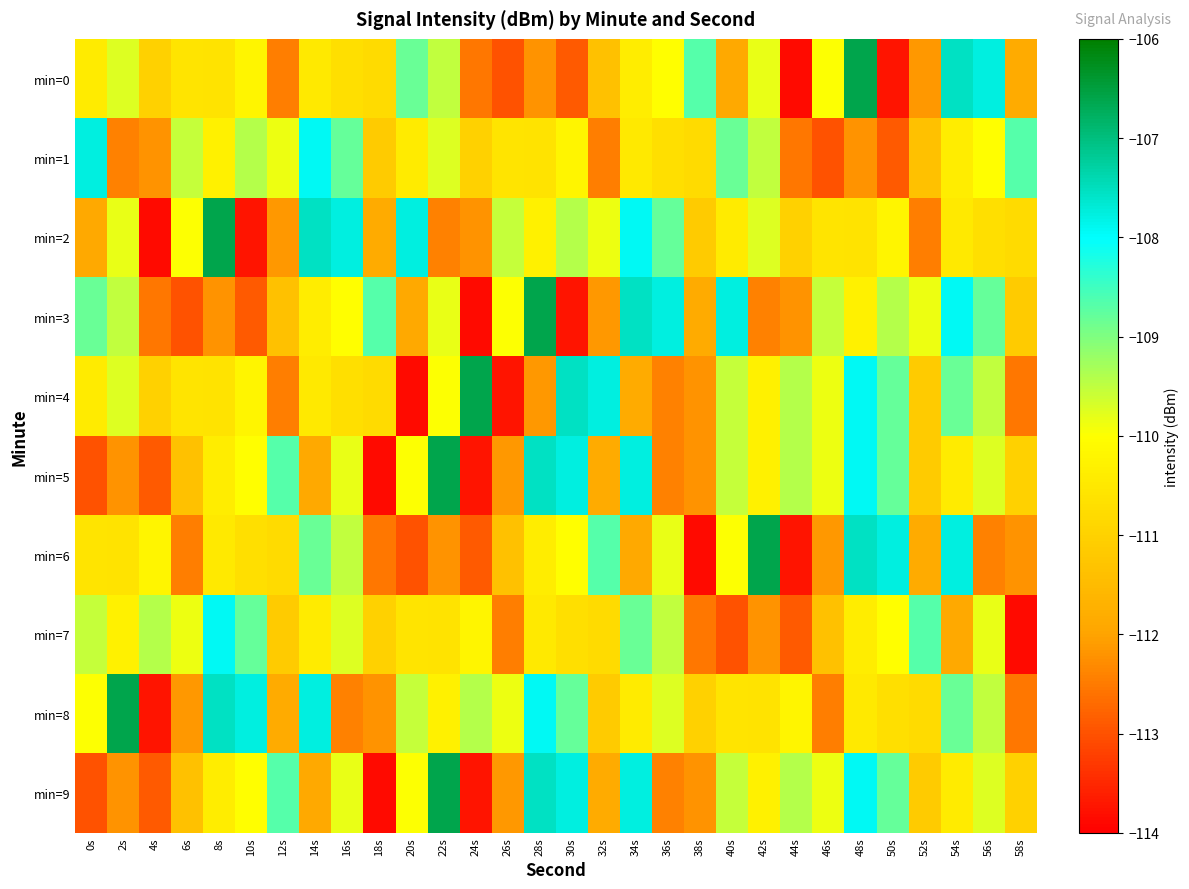

Reading left to right, transcribe all the data shown in this chart.

min=0: 0s=-110.4	2s=-109.7	4s=-111.0	6s=-110.6	8s=-110.6	10s=-110.2	12s=-112.4	14s=-110.5	16s=-110.7	18s=-110.8	20s=-108.8	22s=-109.5	24s=-112.5	26s=-113.0	28s=-112.2	30s=-112.9	32s=-111.3	34s=-110.4	36s=-110.0	38s=-108.7	40s=-111.9	42s=-109.8	44s=-113.9	46s=-110.0	48s=-106.6	50s=-113.7	52s=-112.1	54s=-107.5	56s=-107.8	58s=-111.9
min=1: 0s=-107.8	2s=-112.4	4s=-112.2	6s=-109.5	8s=-110.3	10s=-109.4	12s=-109.8	14s=-107.9	16s=-108.8	18s=-111.1	20s=-110.4	22s=-109.7	24s=-111.0	26s=-110.6	28s=-110.6	30s=-110.2	32s=-112.4	34s=-110.5	36s=-110.7	38s=-110.8	40s=-108.8	42s=-109.5	44s=-112.5	46s=-113.0	48s=-112.2	50s=-112.9	52s=-111.3	54s=-110.4	56s=-110.0	58s=-108.7
min=2: 0s=-111.9	2s=-109.8	4s=-113.9	6s=-110.0	8s=-106.6	10s=-113.7	12s=-112.1	14s=-107.5	16s=-107.8	18s=-111.9	20s=-107.8	22s=-112.4	24s=-112.2	26s=-109.5	28s=-110.3	30s=-109.4	32s=-109.8	34s=-107.9	36s=-108.8	38s=-111.1	40s=-110.4	42s=-109.7	44s=-111.0	46s=-110.6	48s=-110.6	50s=-110.2	52s=-112.4	54s=-110.5	56s=-110.7	58s=-110.8
min=3: 0s=-108.8	2s=-109.5	4s=-112.5	6s=-113.0	8s=-112.2	10s=-112.9	12s=-111.3	14s=-110.4	16s=-110.0	18s=-108.7	20s=-111.9	22s=-109.8	24s=-113.9	26s=-110.0	28s=-106.6	30s=-113.7	32s=-112.1	34s=-107.5	36s=-107.8	38s=-111.9	40s=-107.8	42s=-112.4	44s=-112.2	46s=-109.5	48s=-110.3	50s=-109.4	52s=-109.8	54s=-107.9	56s=-108.8	58s=-111.1
min=4: 0s=-110.4	2s=-109.7	4s=-111.0	6s=-110.6	8s=-110.6	10s=-110.2	12s=-112.4	14s=-110.5	16s=-110.7	18s=-110.8	20s=-113.9	22s=-110.0	24s=-106.6	26s=-113.7	28s=-112.1	30s=-107.5	32s=-107.8	34s=-111.9	36s=-112.4	38s=-112.2	40s=-109.5	42s=-110.3	44s=-109.4	46s=-109.8	48s=-107.9	50s=-108.8	52s=-111.1	54s=-108.8	56s=-109.5	58s=-112.5
min=5: 0s=-113.0	2s=-112.2	4s=-112.9	6s=-111.3	8s=-110.4	10s=-110.0	12s=-108.7	14s=-111.9	16s=-109.8	18s=-113.9	20s=-110.0	22s=-106.6	24s=-113.7	26s=-112.1	28s=-107.5	30s=-107.8	32s=-111.9	34s=-107.8	36s=-112.4	38s=-112.2	40s=-109.5	42s=-110.3	44s=-109.4	46s=-109.8	48s=-107.9	50s=-108.8	52s=-111.1	54s=-110.4	56s=-109.7	58s=-111.0
min=6: 0s=-110.6	2s=-110.6	4s=-110.2	6s=-112.4	8s=-110.5	10s=-110.7	12s=-110.8	14s=-108.8	16s=-109.5	18s=-112.5	20s=-113.0	22s=-112.2	24s=-112.9	26s=-111.3	28s=-110.4	30s=-110.0	32s=-108.7	34s=-111.9	36s=-109.8	38s=-113.9	40s=-110.0	42s=-106.6	44s=-113.7	46s=-112.1	48s=-107.5	50s=-107.8	52s=-111.9	54s=-107.8	56s=-112.4	58s=-112.2
min=7: 0s=-109.5	2s=-110.3	4s=-109.4	6s=-109.8	8s=-107.9	10s=-108.8	12s=-111.1	14s=-110.4	16s=-109.7	18s=-111.0	20s=-110.6	22s=-110.6	24s=-110.2	26s=-112.4	28s=-110.5	30s=-110.7	32s=-110.8	34s=-108.8	36s=-109.5	38s=-112.5	40s=-113.0	42s=-112.2	44s=-112.9	46s=-111.3	48s=-110.4	50s=-110.0	52s=-108.7	54s=-111.9	56s=-109.8	58s=-113.9
min=8: 0s=-110.0	2s=-106.6	4s=-113.7	6s=-112.1	8s=-107.5	10s=-107.8	12s=-111.9	14s=-107.8	16s=-112.4	18s=-112.2	20s=-109.5	22s=-110.3	24s=-109.4	26s=-109.8	28s=-107.9	30s=-108.8	32s=-111.1	34s=-110.4	36s=-109.7	38s=-111.0	40s=-110.6	42s=-110.6	44s=-110.2	46s=-112.4	48s=-110.5	50s=-110.7	52s=-110.8	54s=-108.8	56s=-109.5	58s=-112.5
min=9: 0s=-113.0	2s=-112.2	4s=-112.9	6s=-111.3	8s=-110.4	10s=-110.0	12s=-108.7	14s=-111.9	16s=-109.8	18s=-113.9	20s=-110.0	22s=-106.6	24s=-113.7	26s=-112.1	28s=-107.5	30s=-107.8	32s=-111.9	34s=-107.8	36s=-112.4	38s=-112.2	40s=-109.5	42s=-110.3	44s=-109.4	46s=-109.8	48s=-107.9	50s=-108.8	52s=-111.1	54s=-110.4	56s=-109.7	58s=-111.0